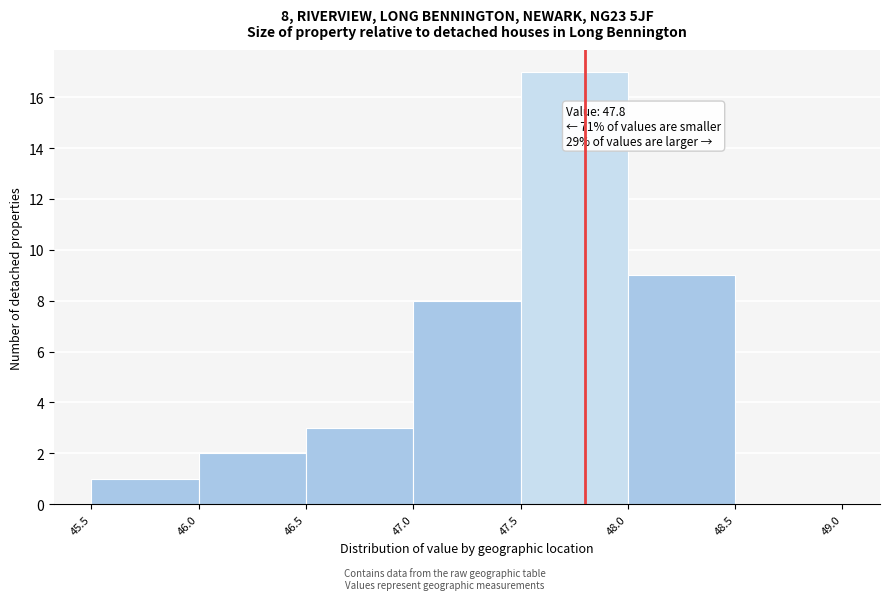

Over which range of the x-axis is the bar tallest?

47.5 to 48.0